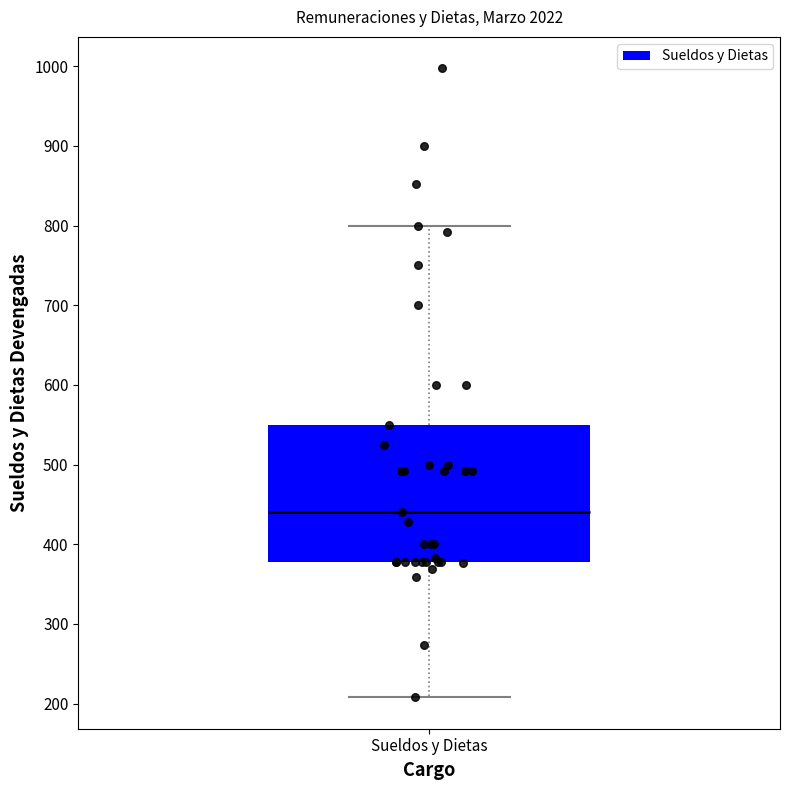

Where does the upper whisker of the box for Sueldos y Dietas end on the y-axis? The values are not printed on the chart, so give them approximately, as read against the axis.

800